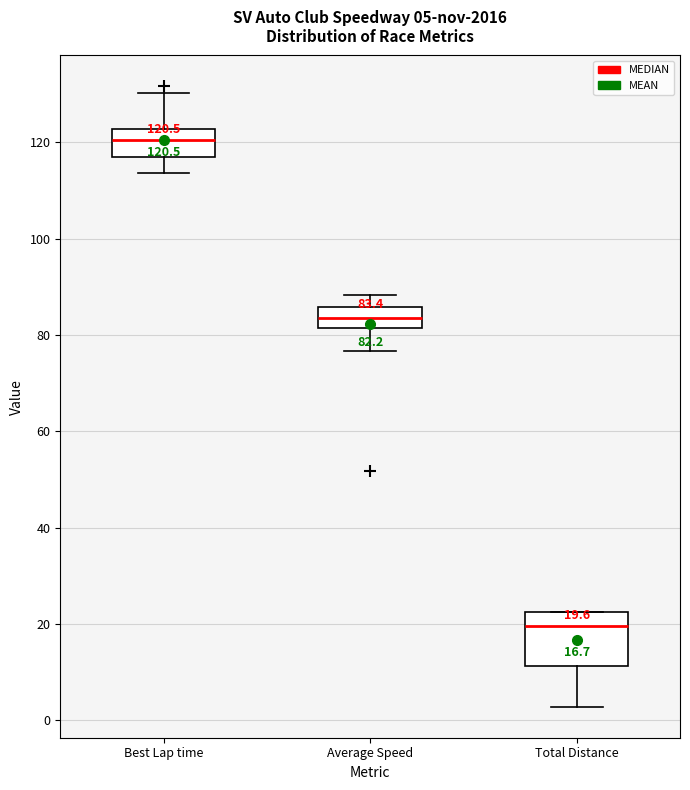

Which box has the highest median line?

Best Lap time